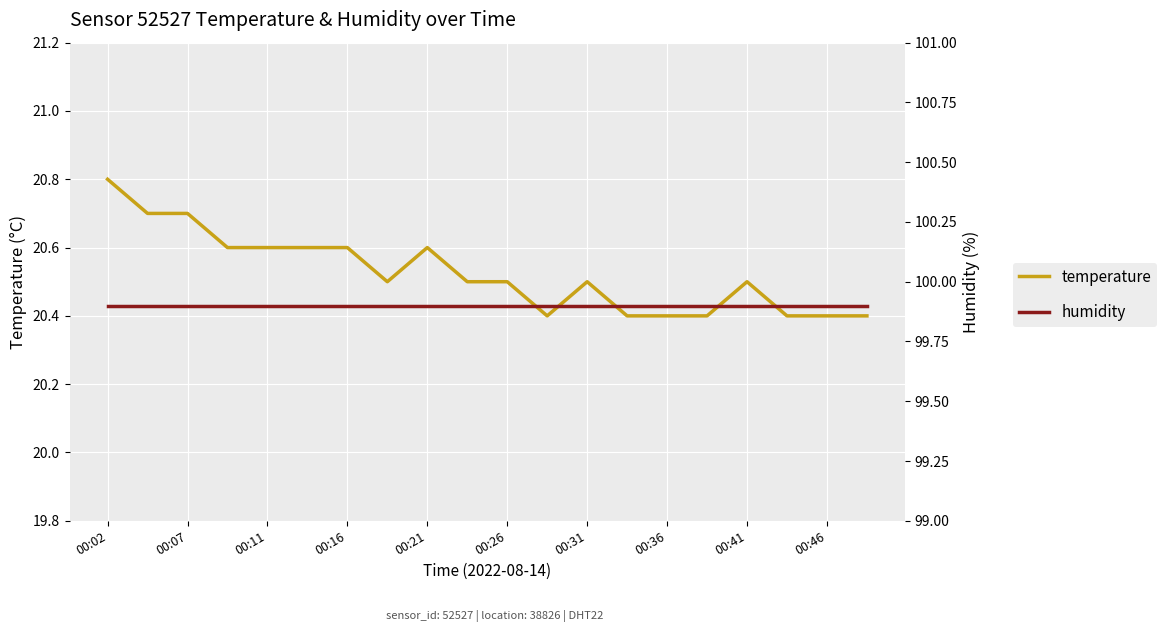

True or false: temperature and humidity intersect in this chart.

False